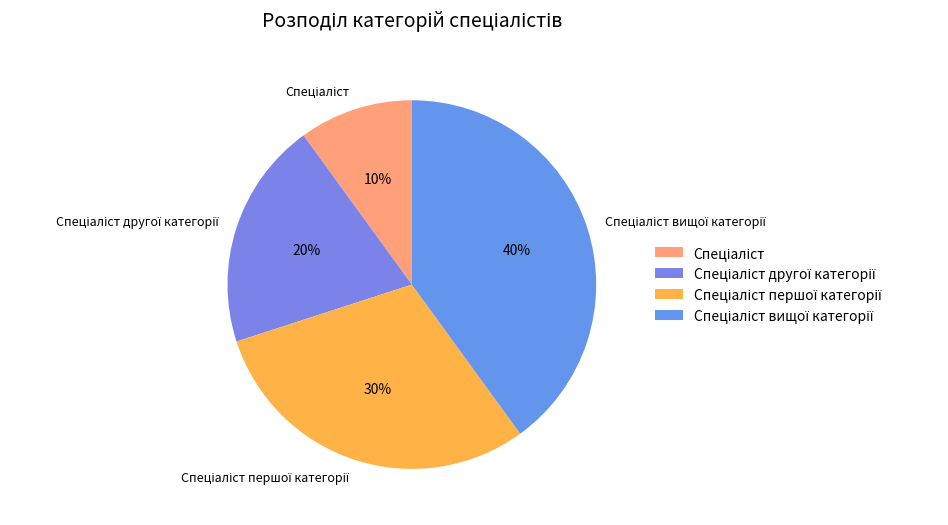

Is there a majority slice in this chart?

No